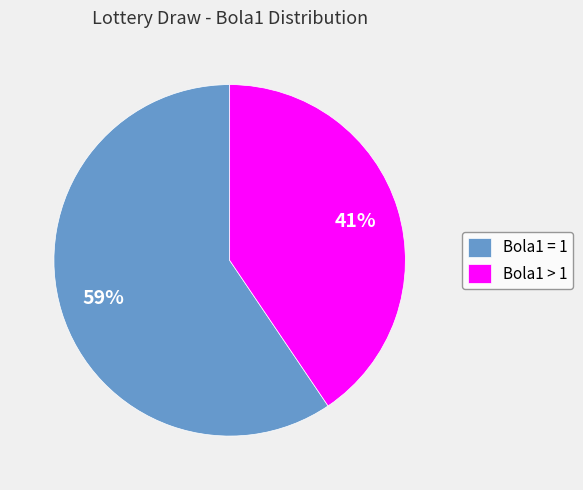

Rank the categories by value from lowest to highest.

Bola1 > 1, Bola1 = 1